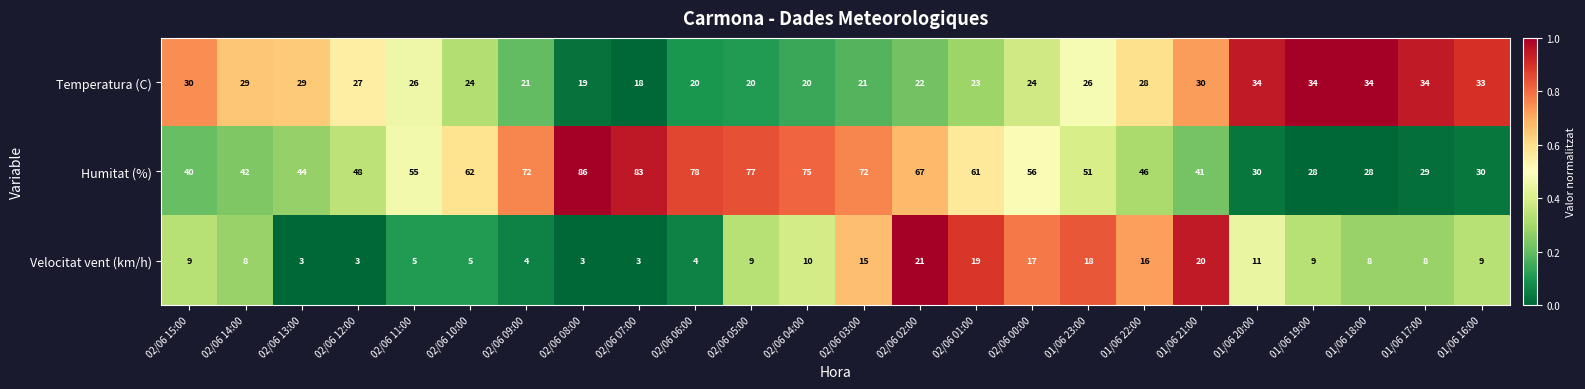

How many distinct data groups are displayed?

3